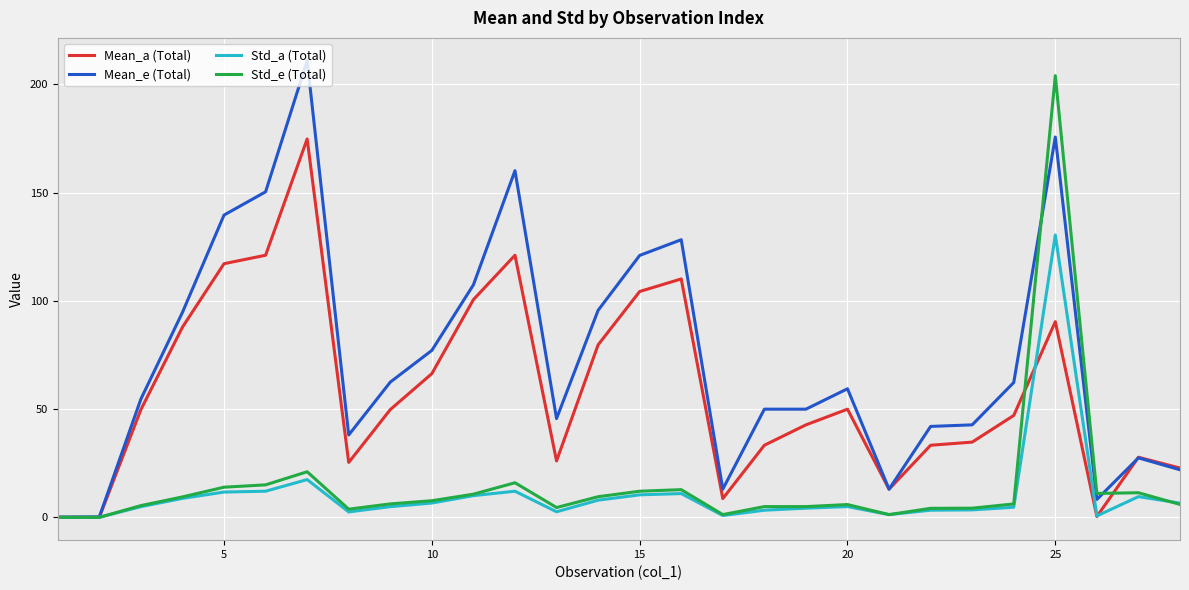

At how many categories does at least one series exceed 171?

2